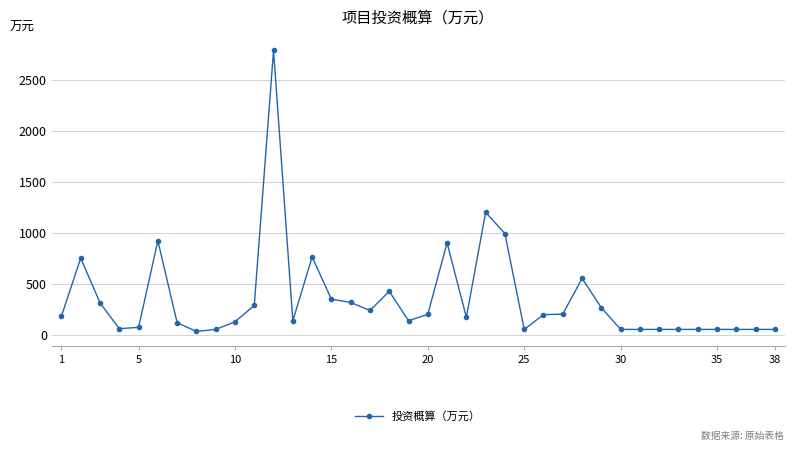

What is the difference between the second highest and minimum values?

1170.0